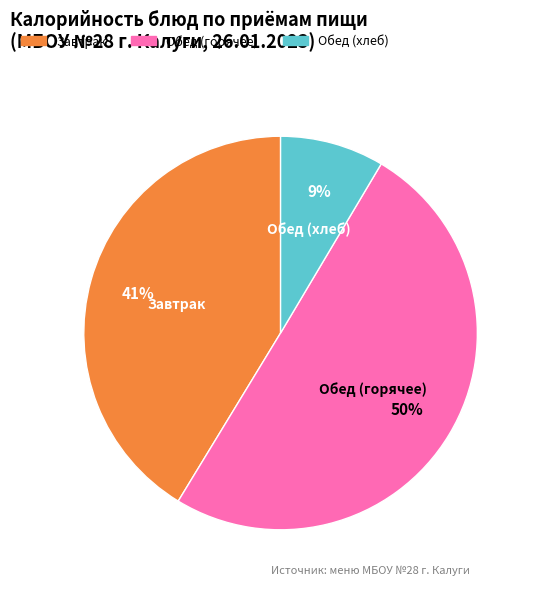

To the nearest percent, what is the average slice percentage?

33%